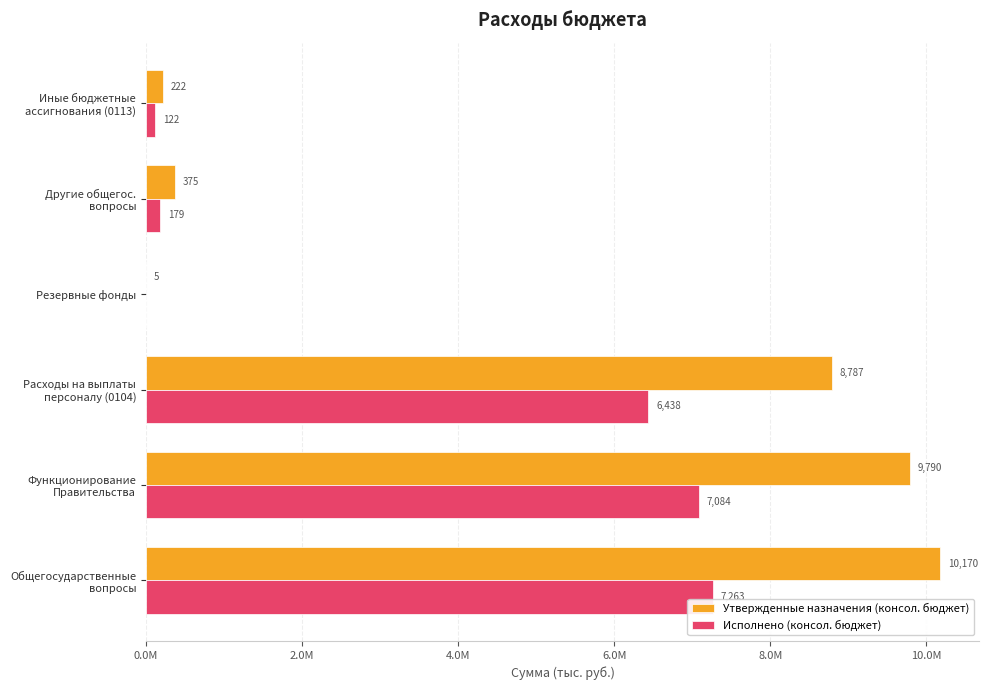

What are all the series names shown in the legend?

Утвержденные назначения (консол. бюджет), Исполнено (консол. бюджет)